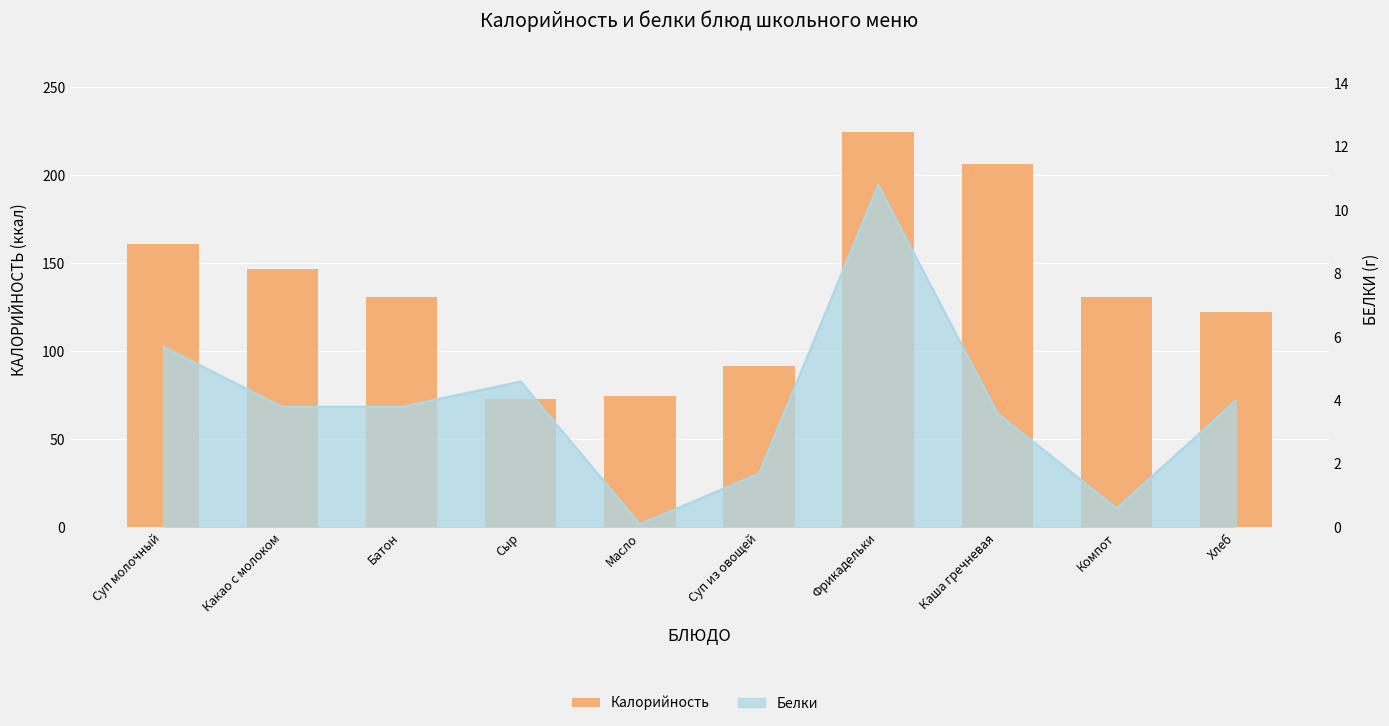

What is the label of the 8th bar from the right?

Батон